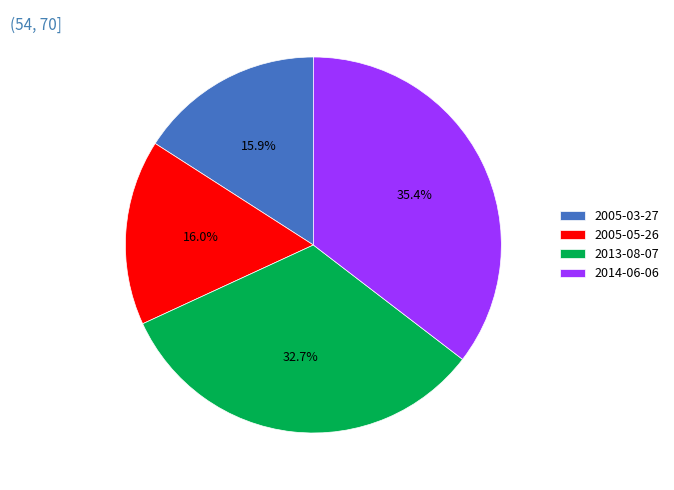

How many slices are in this pie chart?

4